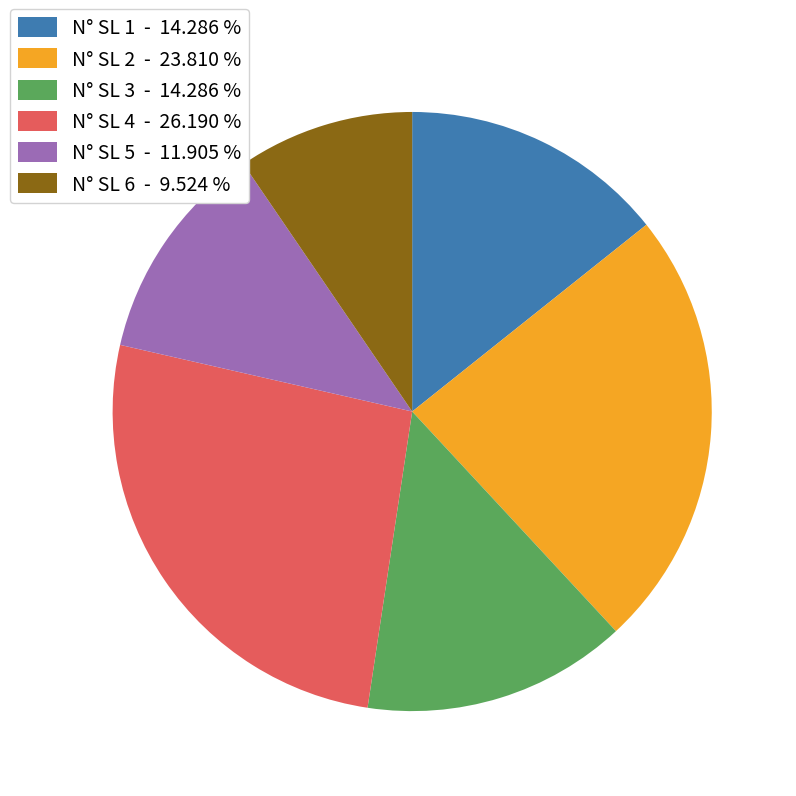

Which category has the biggest portion of the pie?

N° SL 4 - 26.190 %